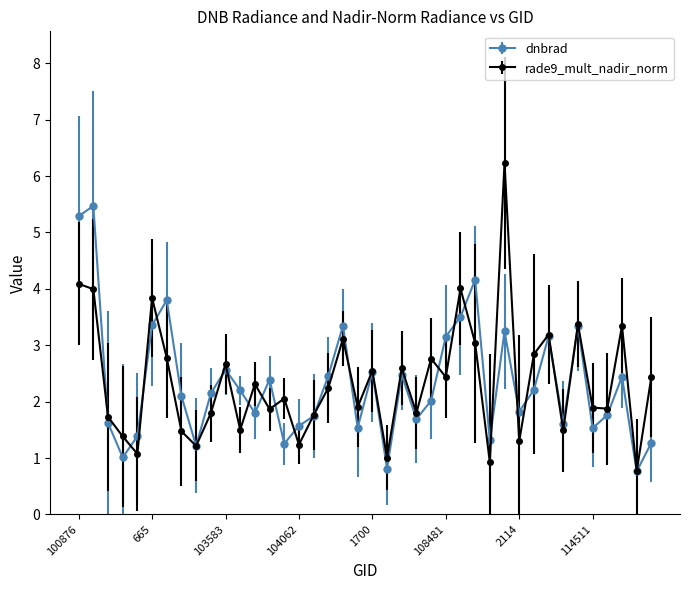

What is the value of the dnbrad point at the 14th from the left?

2.4